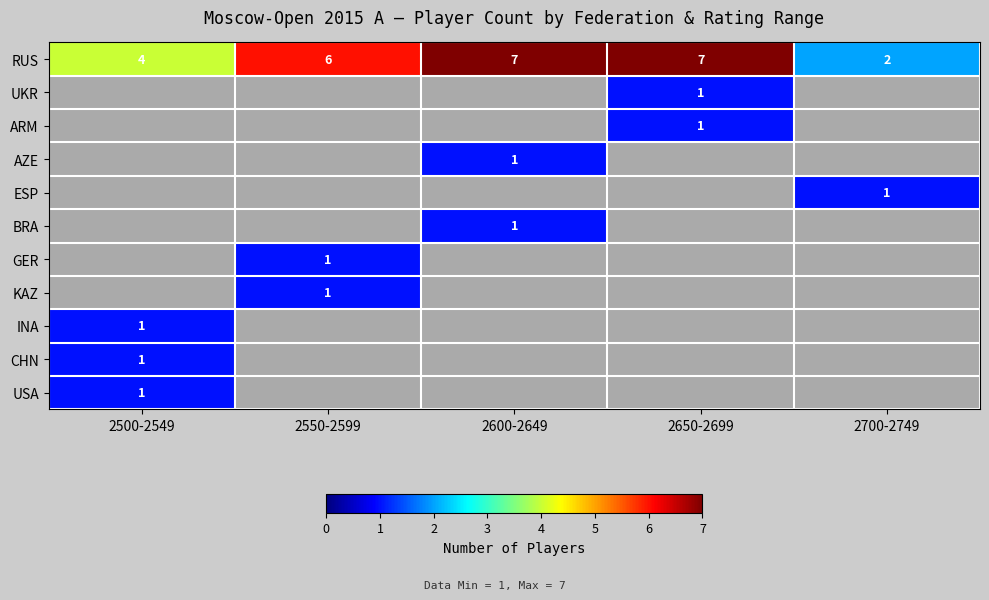

The value of ARM at 2650-2699 is 1. True or false?

True